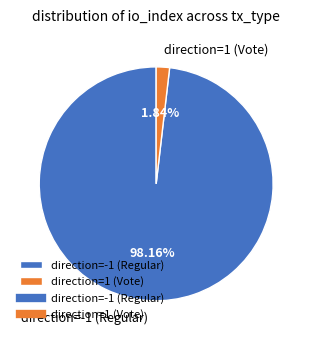

Rank the categories by value from lowest to highest.

direction=1 (Vote), direction=-1 (Regular)